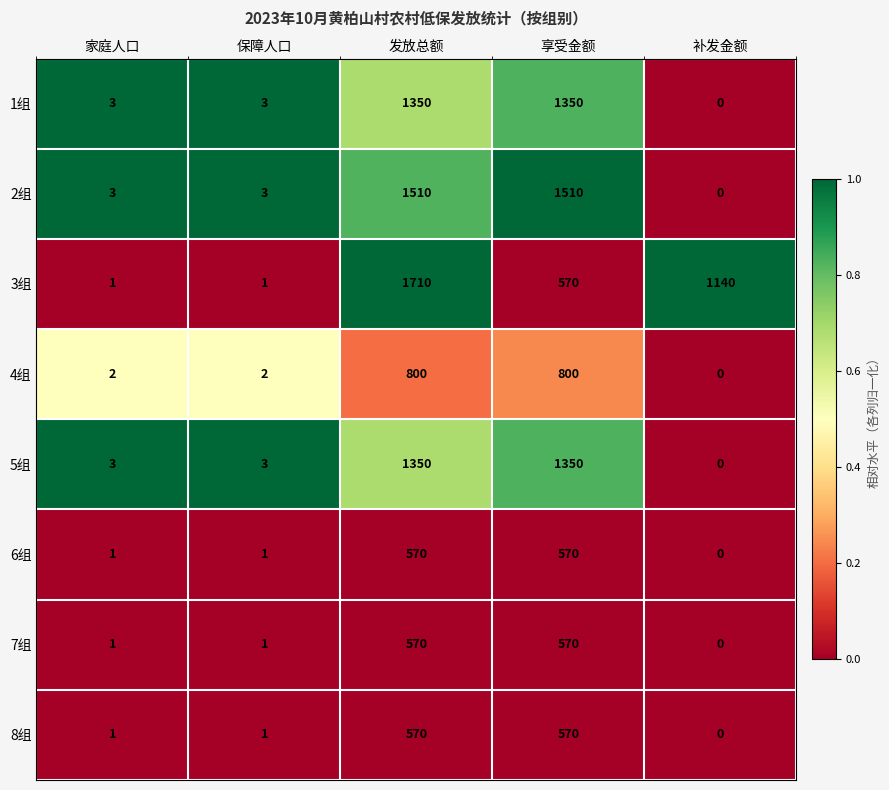

Which series has the largest total across all categories?

3组